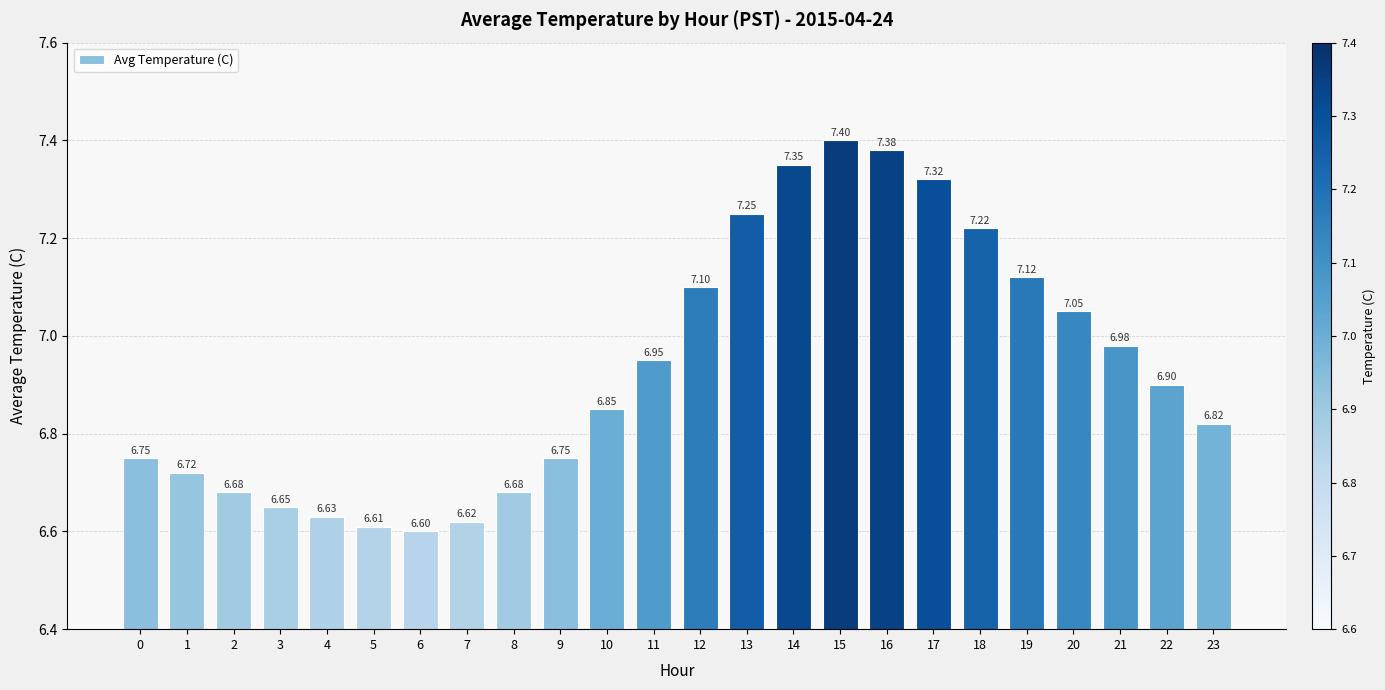

What is the ratio of the value at 5 to the value at 18?

0.9